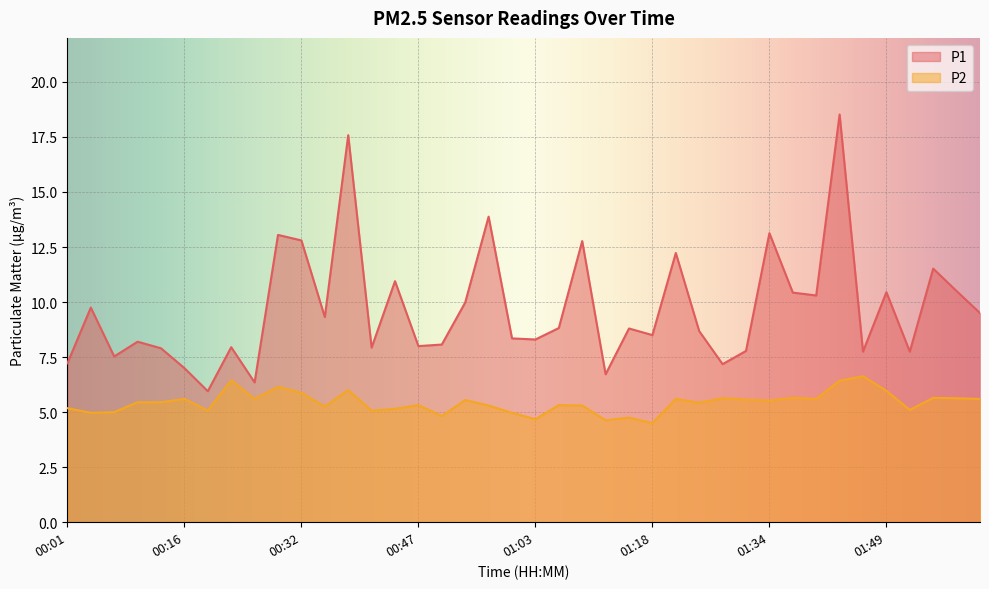

Which series has the largest total across all categories?

P1